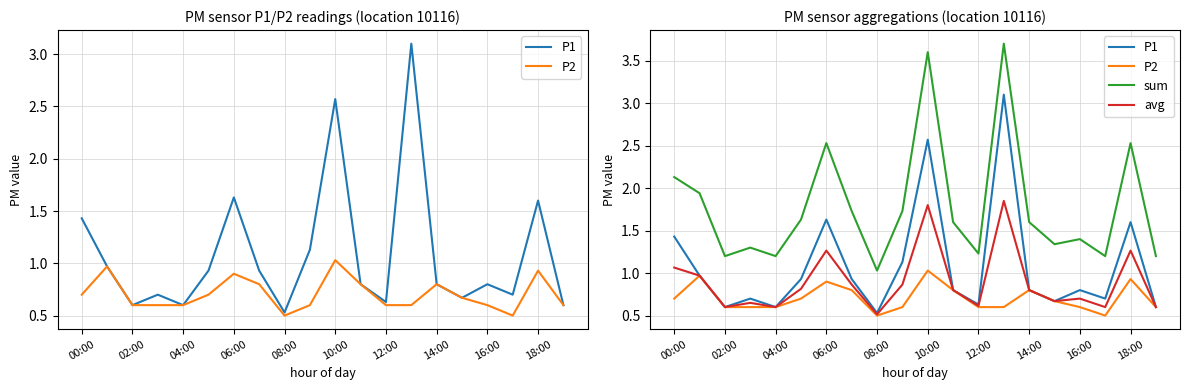

True or false: P1 has more than 0 points higher than both neighbors.

True